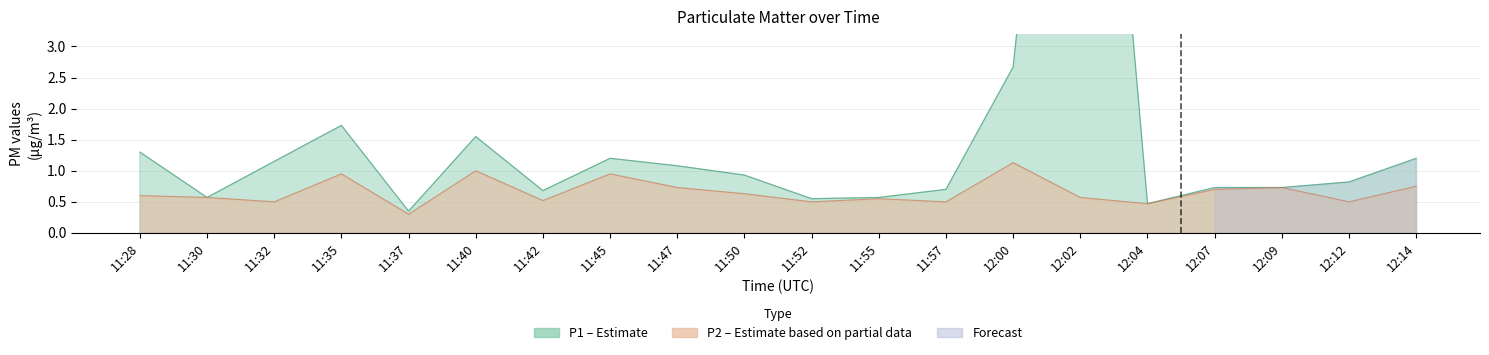

At how many categories does at least one series exceed 5?

1